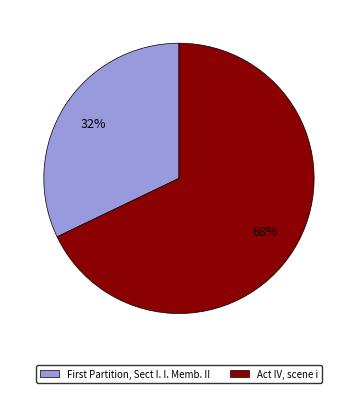

Count the number of slices in the pie.

2